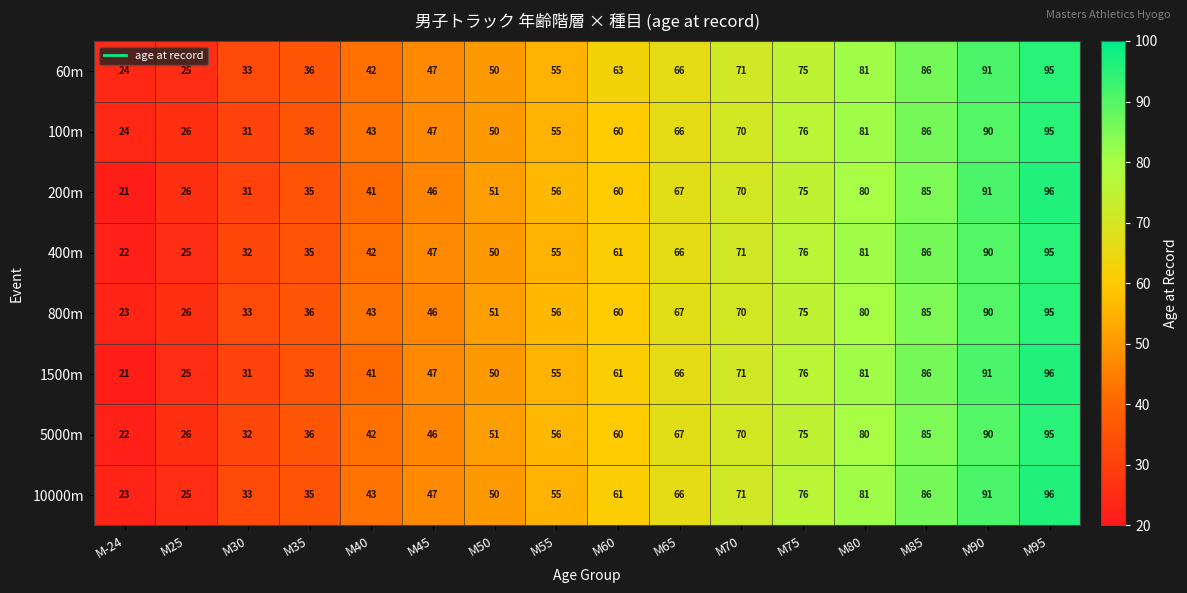

At which category does the chart reach its minimum across all series?

M-24